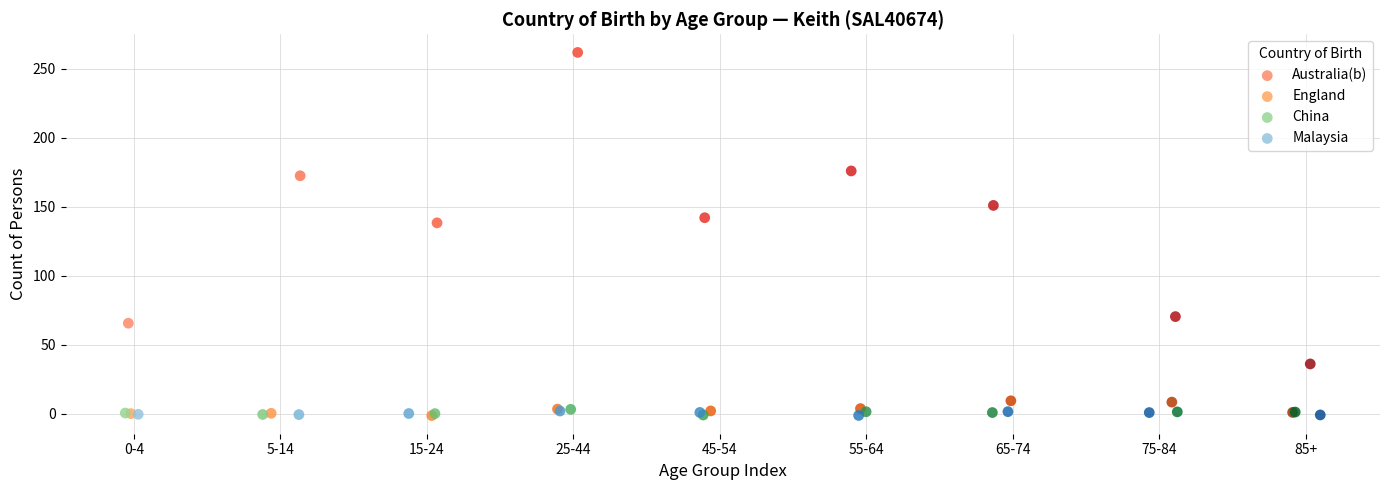

Which series has the widest spread of Y values?

Australia(b)